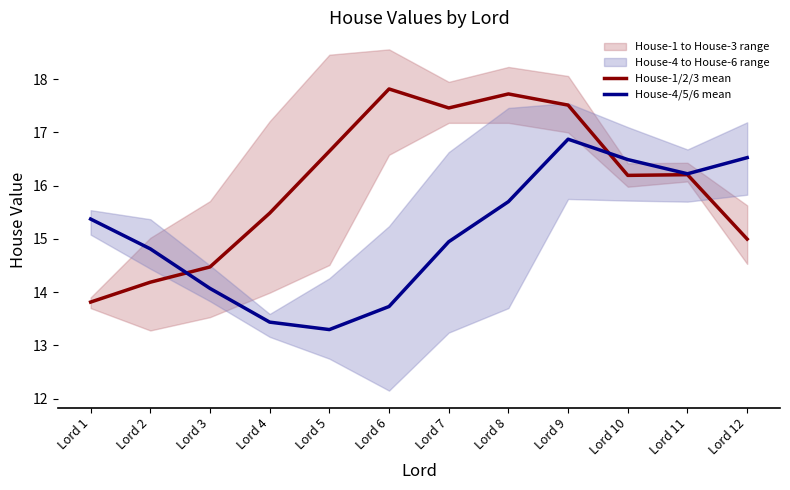

Between Lord 1 and Lord 5, which is larger?

Lord 5